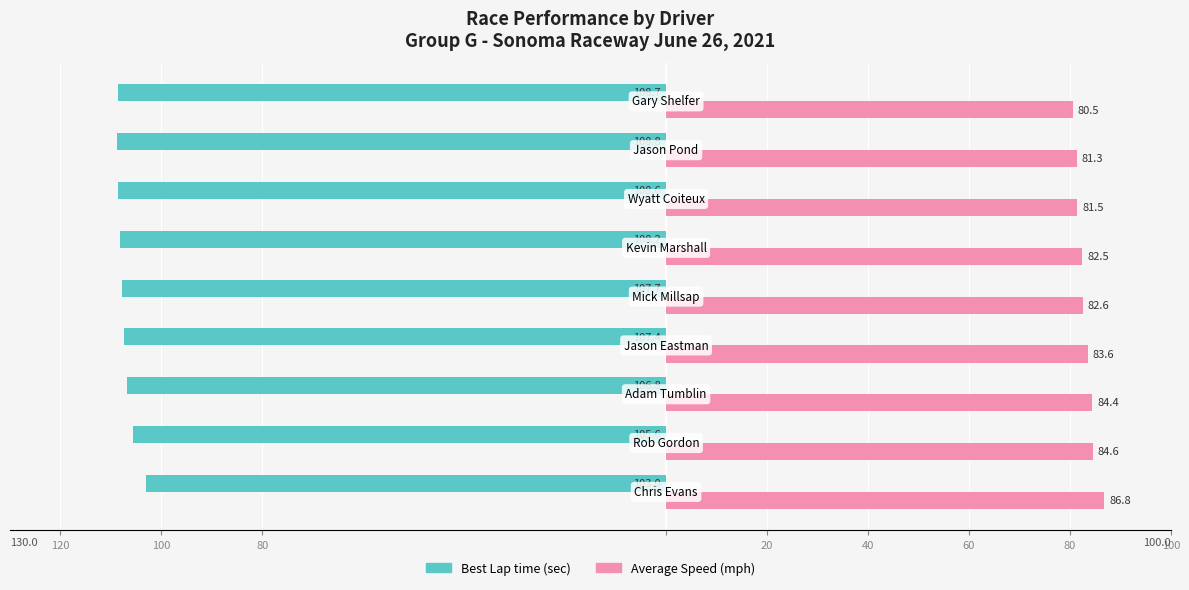

The Average Speed series shows 29.0 at 80. True or false?

False